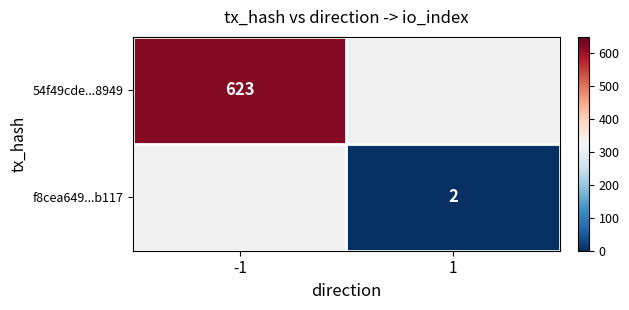

Between 1 and -1, which is larger?

-1